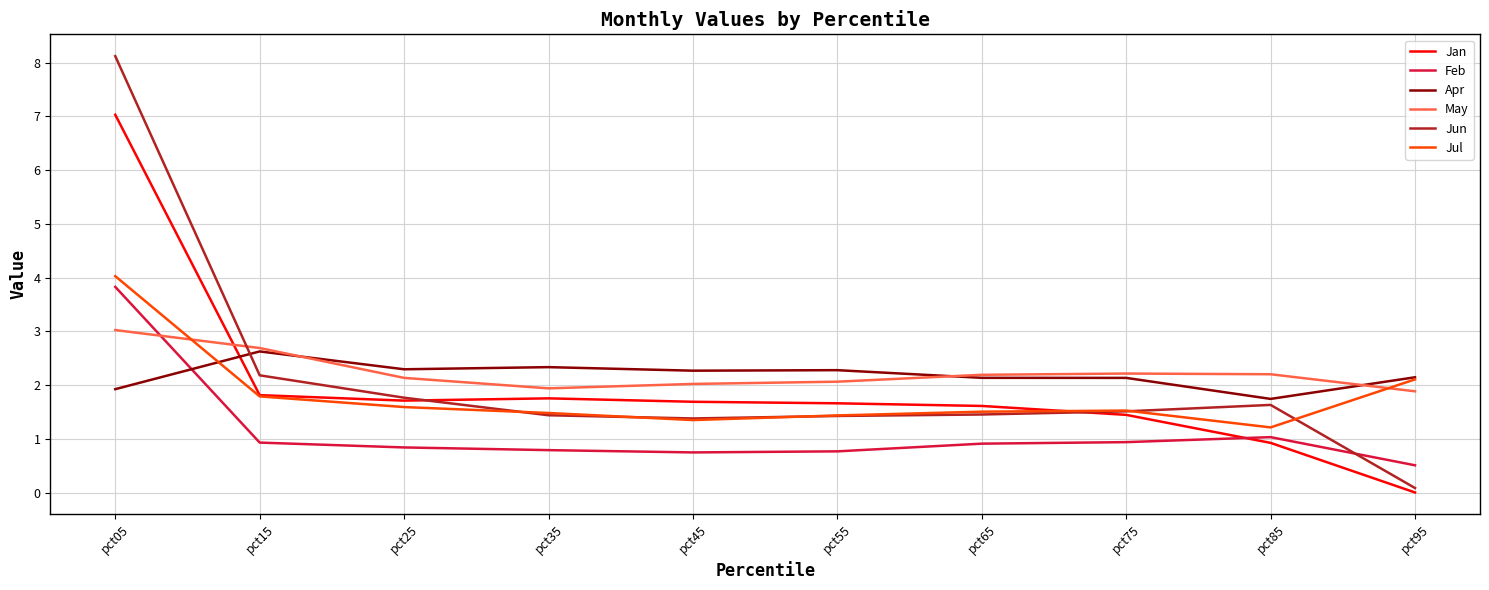

At how many categories does at least one series exceed 5?

1